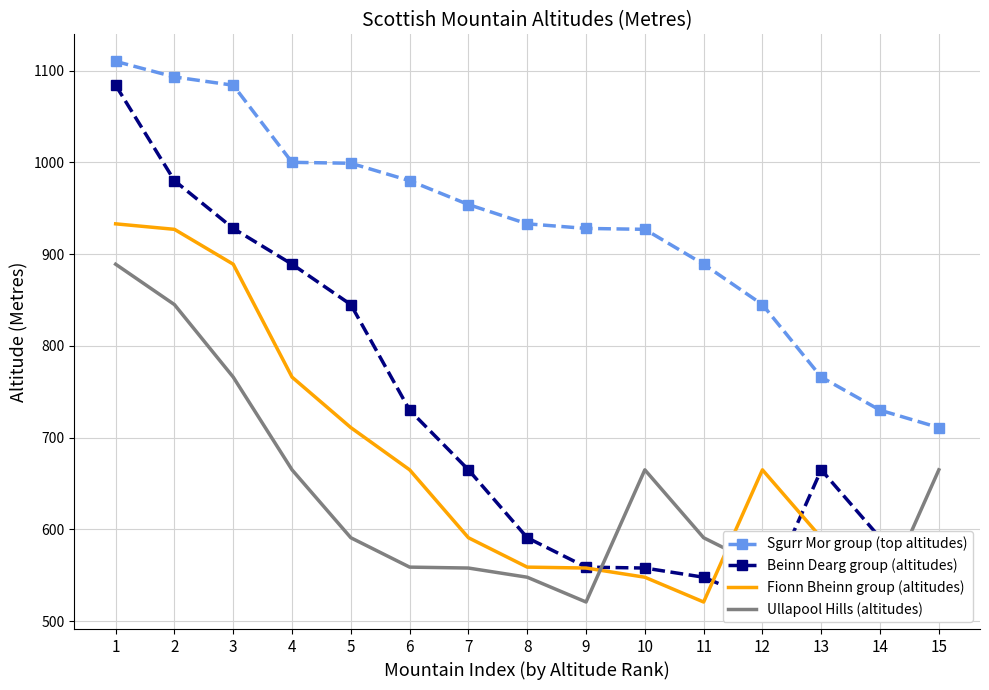

After their last crossing, which series has the higher values: Ullapool Hills (altitudes) or Fionn Bheinn group (altitudes)?

Ullapool Hills (altitudes)